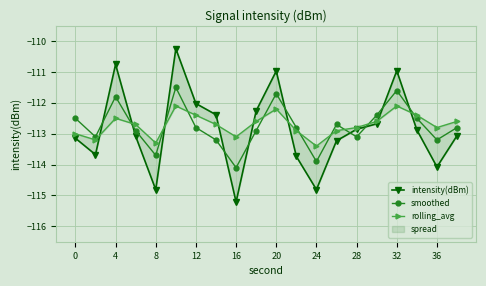

What is the maximum value for smoothed?

-111.5